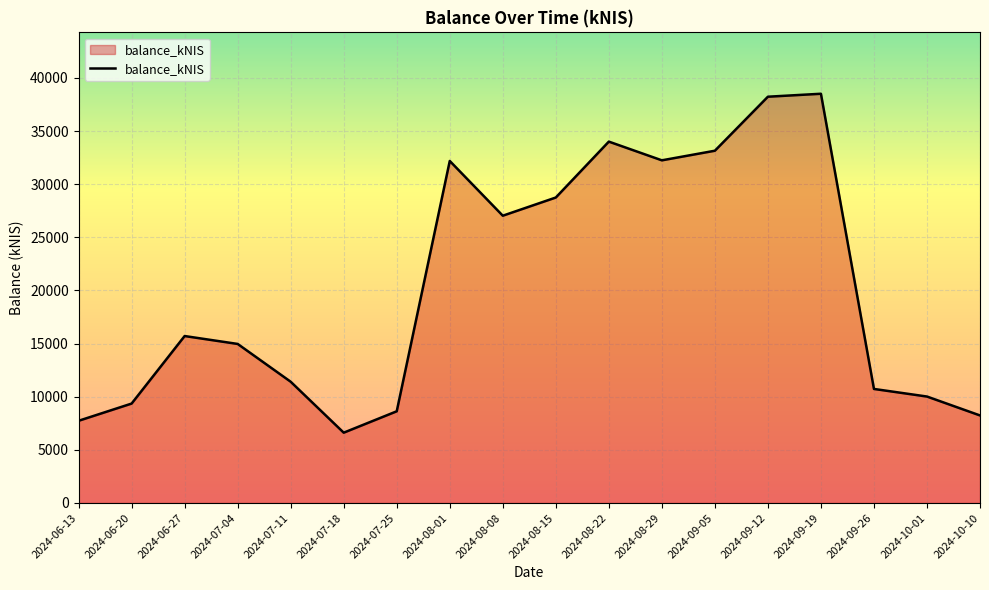

The value at 2024-09-05 is 11831.2. True or false?

False